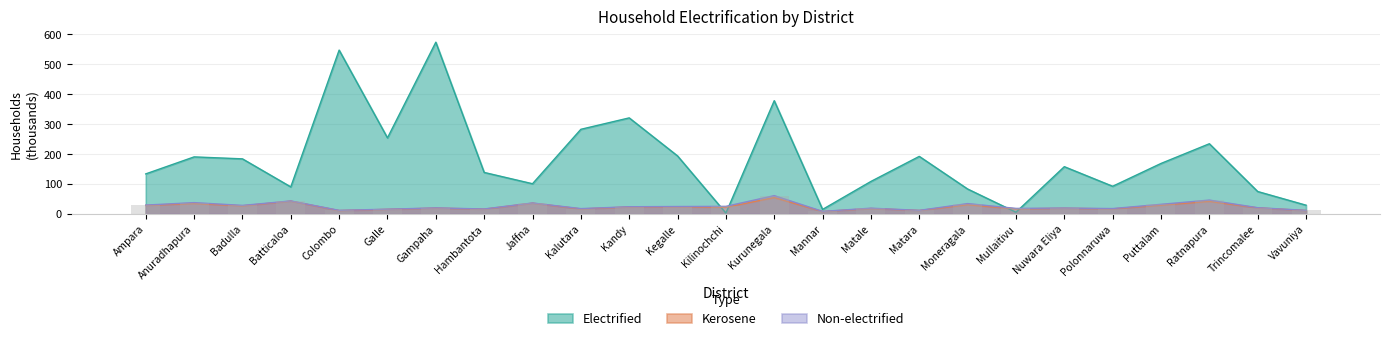

Which series has the largest total across all categories?

Electrified